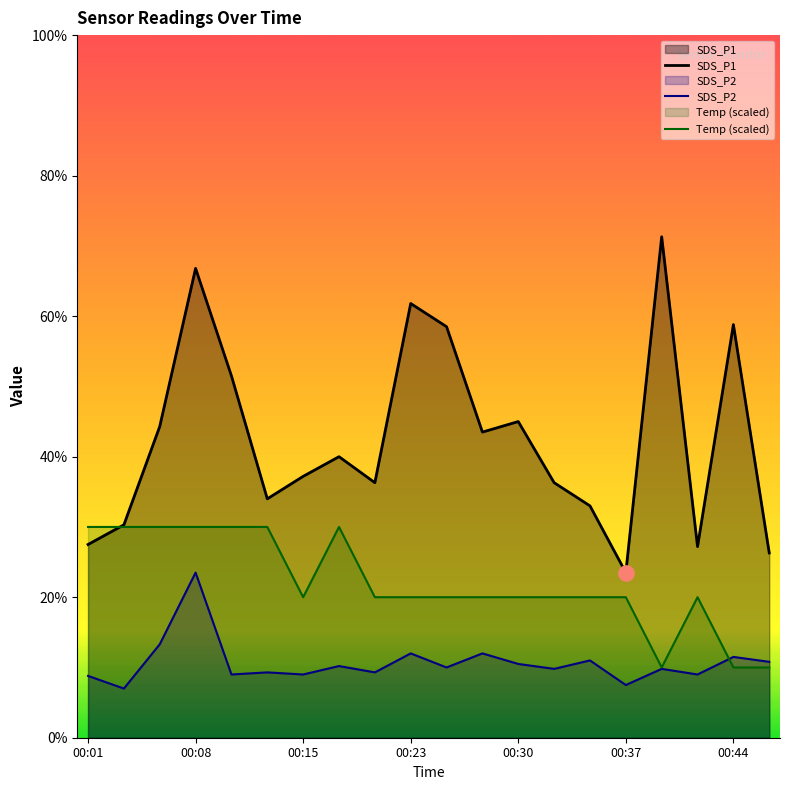

At which category is the sum across all series the highest?

00:08